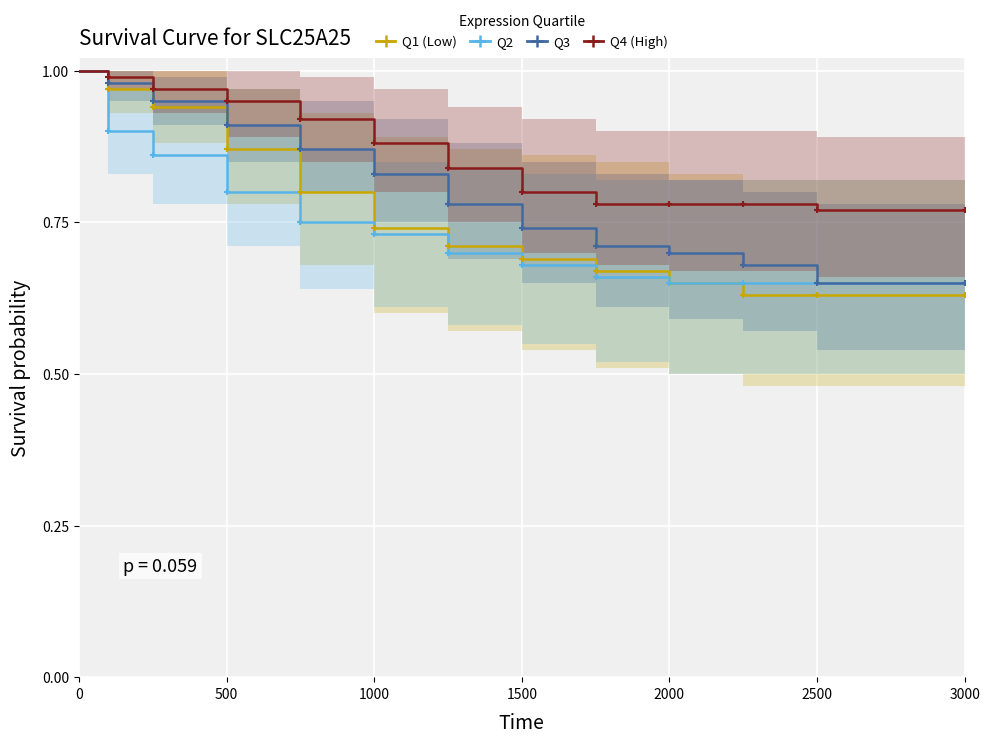

What is the difference between the maximum and minimum values in the Q1 (Low) series?

0.4